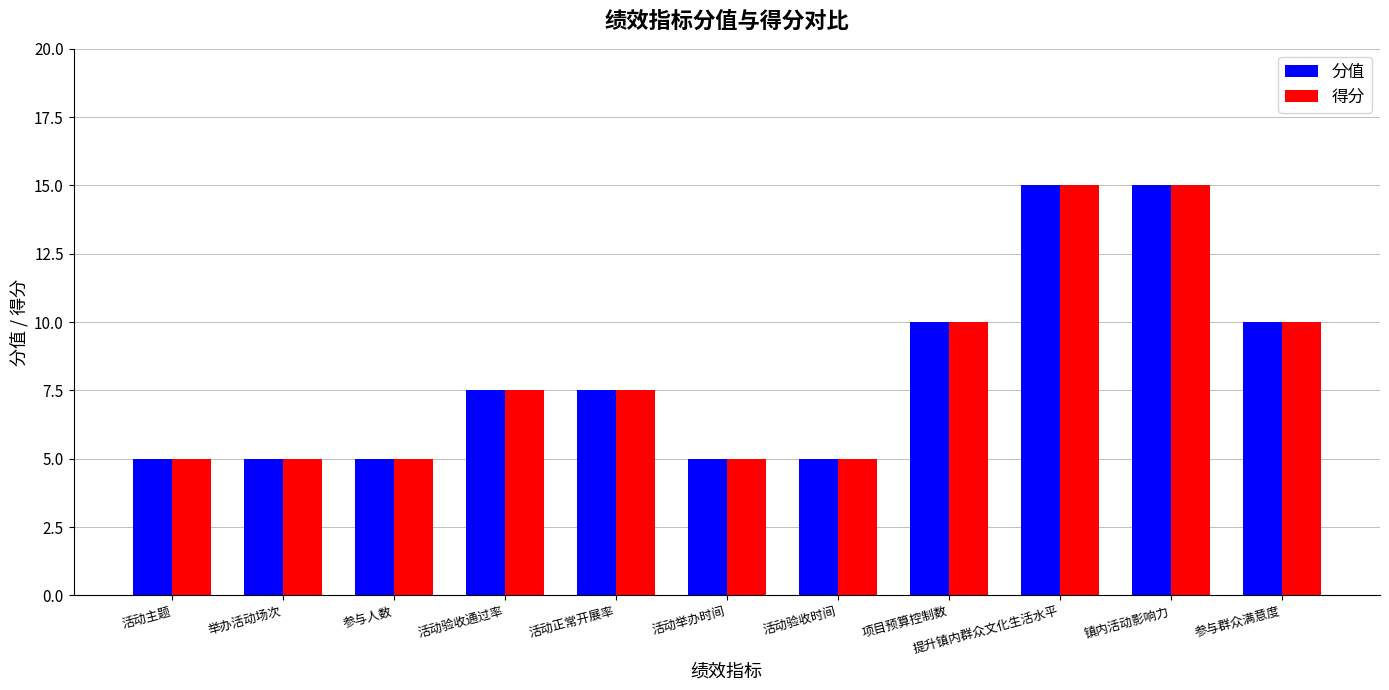

Reading right to left, extract all data points from this chart.

分值: 10.0	15.0	15.0	10.0	5.0	5.0	7.5	7.5	5.0	5.0	5.0
得分: 10.0	15.0	15.0	10.0	5.0	5.0	7.5	7.5	5.0	5.0	5.0